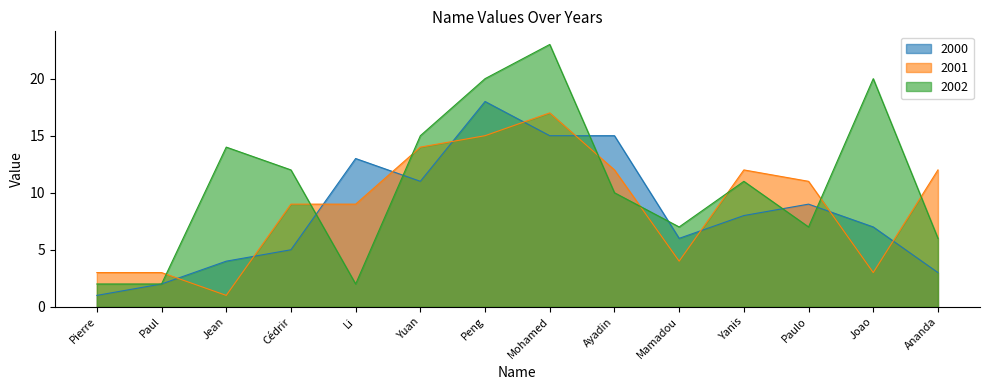

Is the value of 2002 at Mohamed greater than the value of 2001 at Jean?

Yes